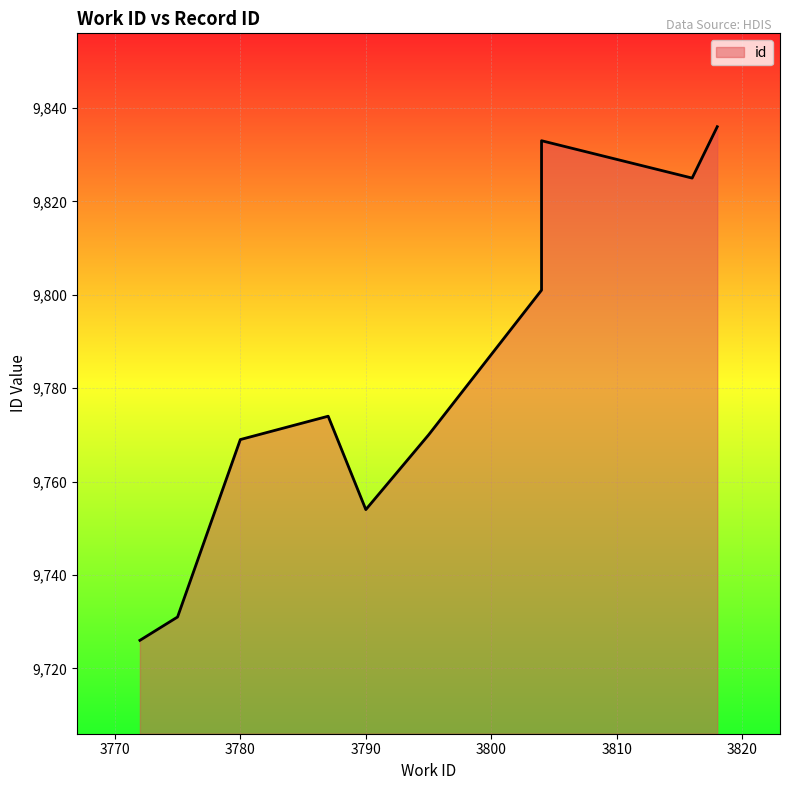

What is the change in value from 3795 to 3804?

+63